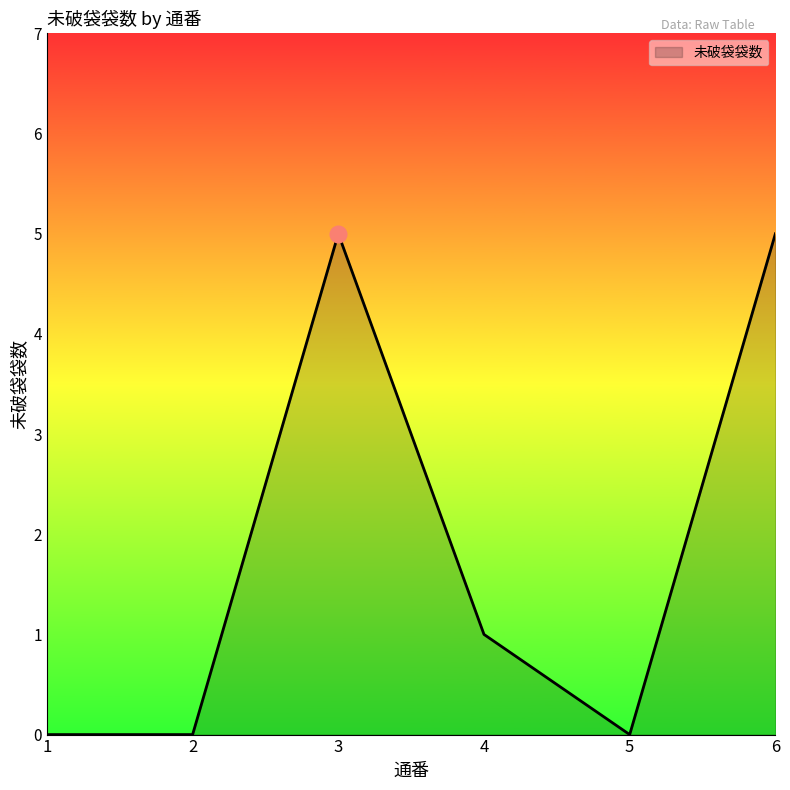

What is the sum of the values at 4 and 2?

1